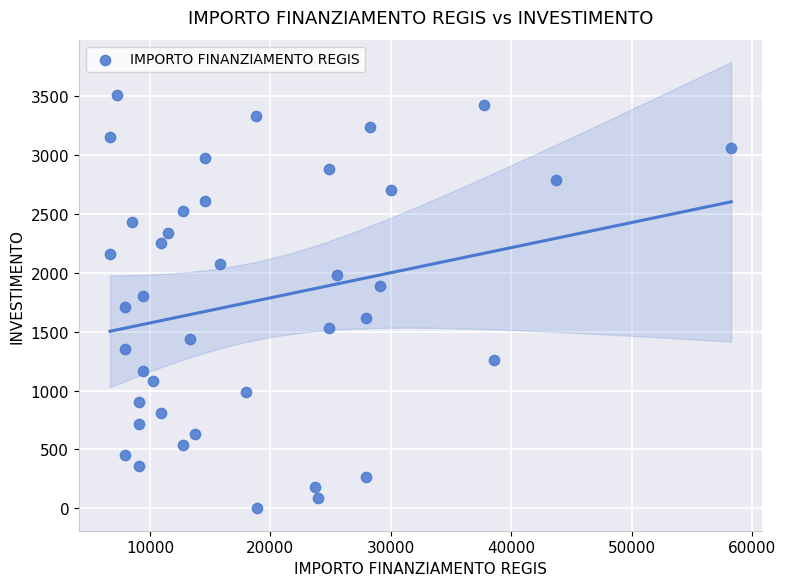

What is the range of X values (max minus min)?

51595